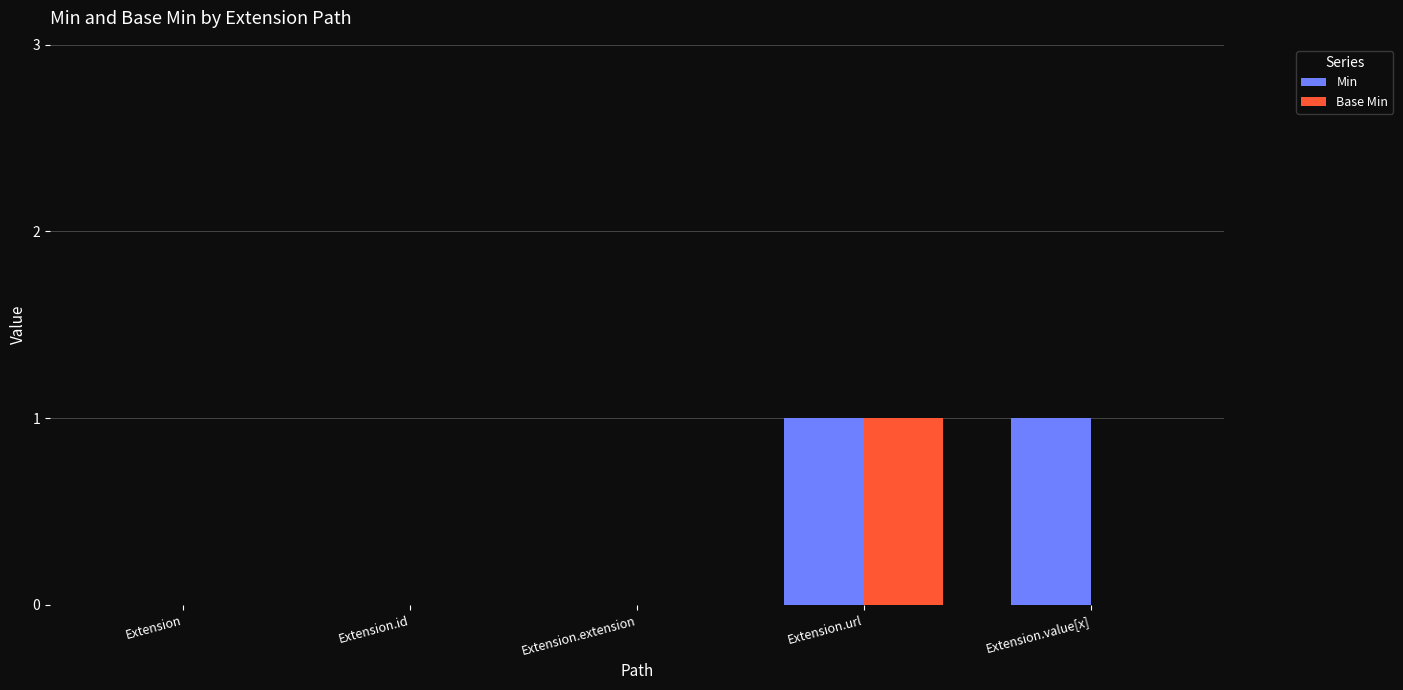

How many groups of bars are there?

5